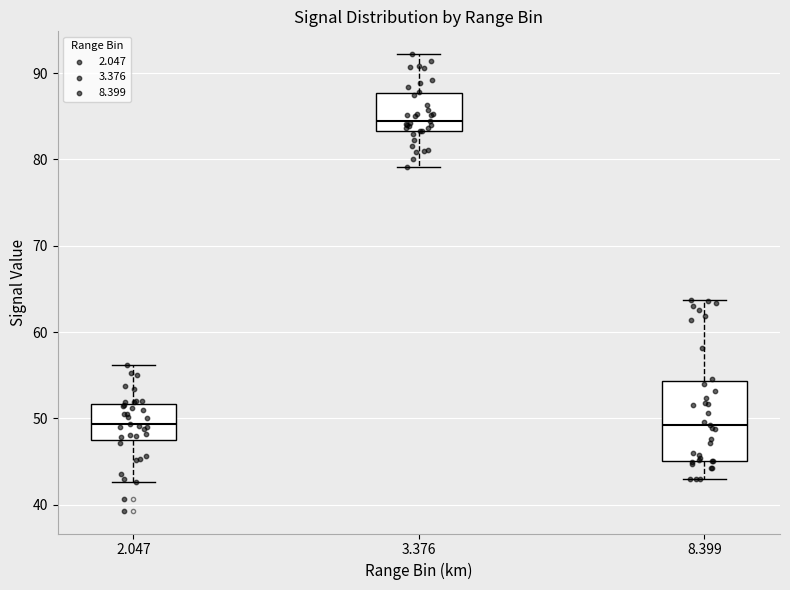

Where is the lower edge of the box at x = 8.399 on the y-axis? The values are not printed on the chart, so give them approximately, as read against the axis.

45